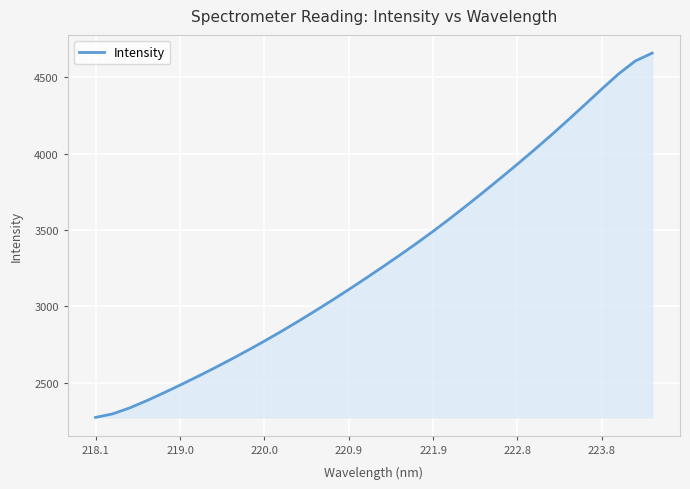

What is the difference between the maximum and minimum values?

2381.5